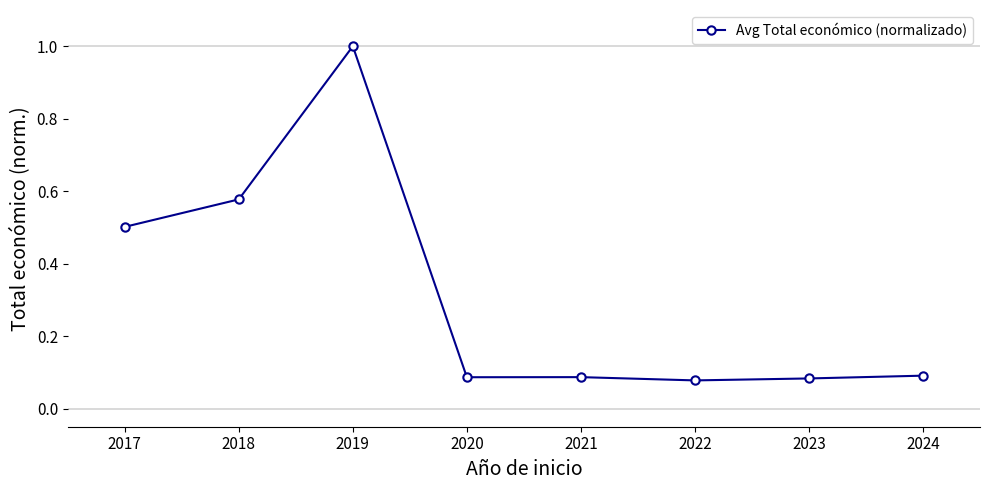

What is the average value?

0.3